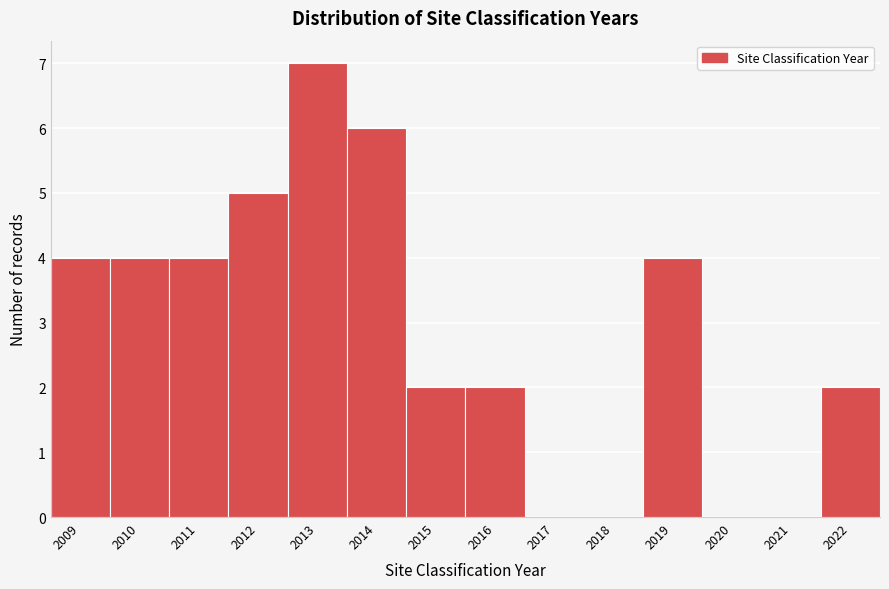

Reading left to right, extract all data points from this chart.

2009=4	2010=4	2011=4	2012=5	2013=7	2014=6	2015=2	2016=2	2017=0	2018=0	2019=4	2020=0	2021=0	2022=2